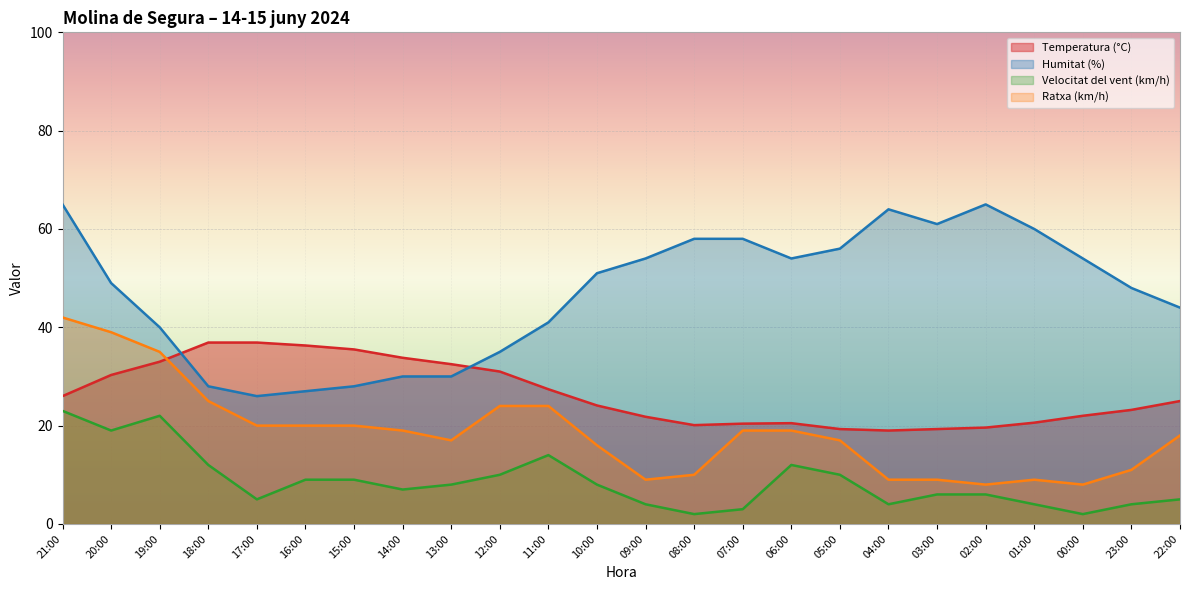

List the labels in order of Ratxa (km/h) value, largest first.

21:00, 20:00, 19:00, 18:00, 12:00, 11:00, 17:00, 16:00, 15:00, 14:00, 07:00, 06:00, 22:00, 13:00, 05:00, 10:00, 23:00, 08:00, 09:00, 04:00, 03:00, 01:00, 02:00, 00:00